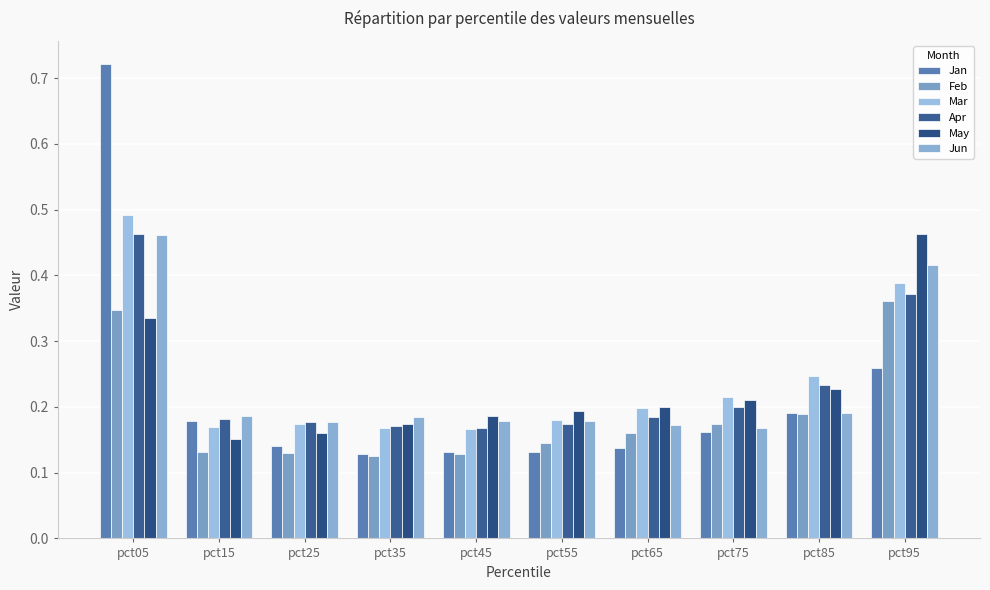

The Jun series shows 0.5 at pct05. True or false?

True